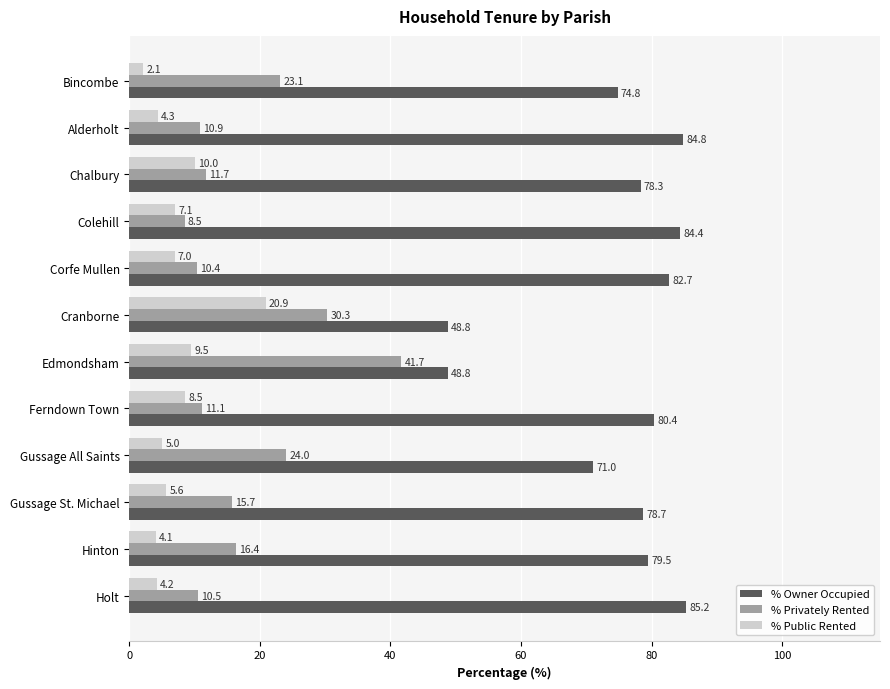

What is the difference between the second highest and second lowest values in the % Owner Occupied series?

36.0